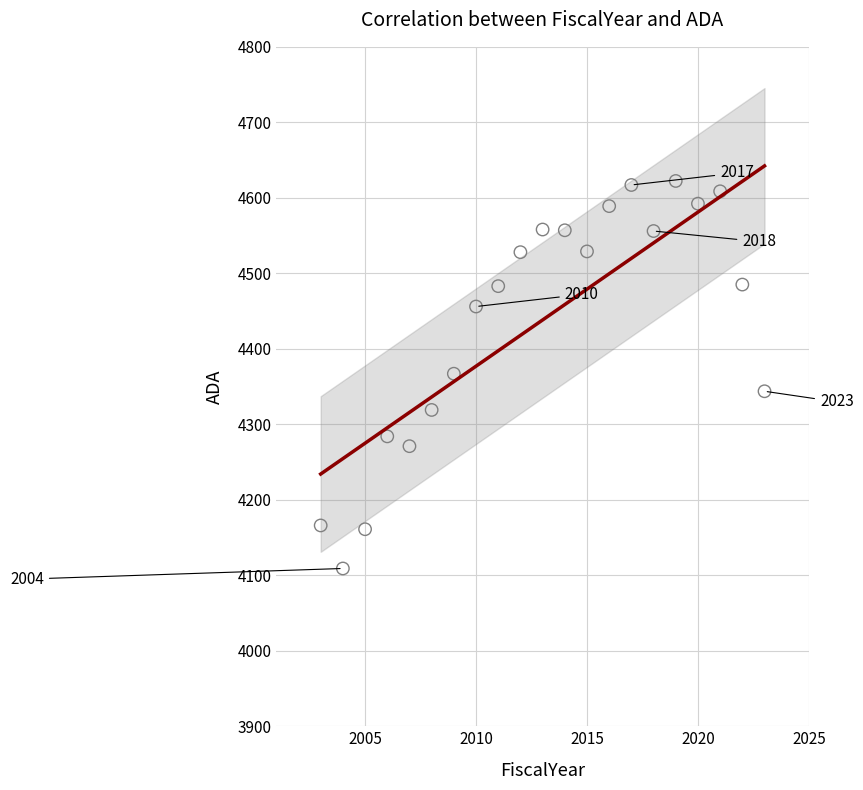

What is the range of X values (max minus min)?

20.0